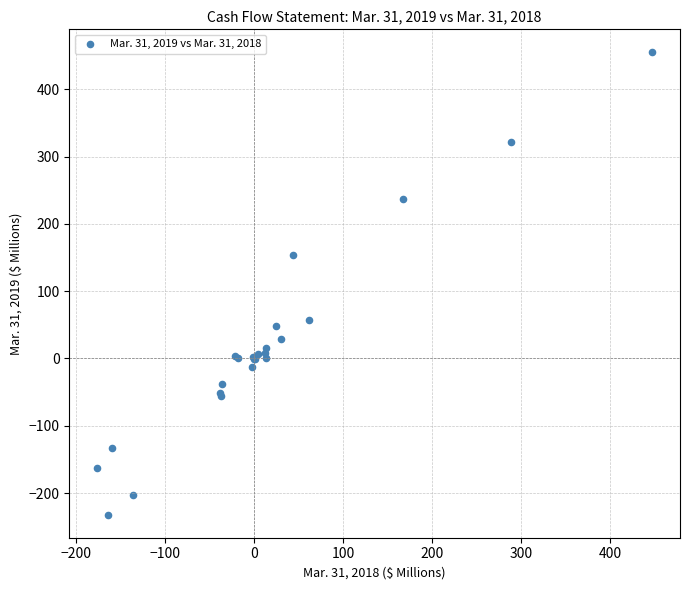

What Y value in the scatter plot is closest to 111?

153.0